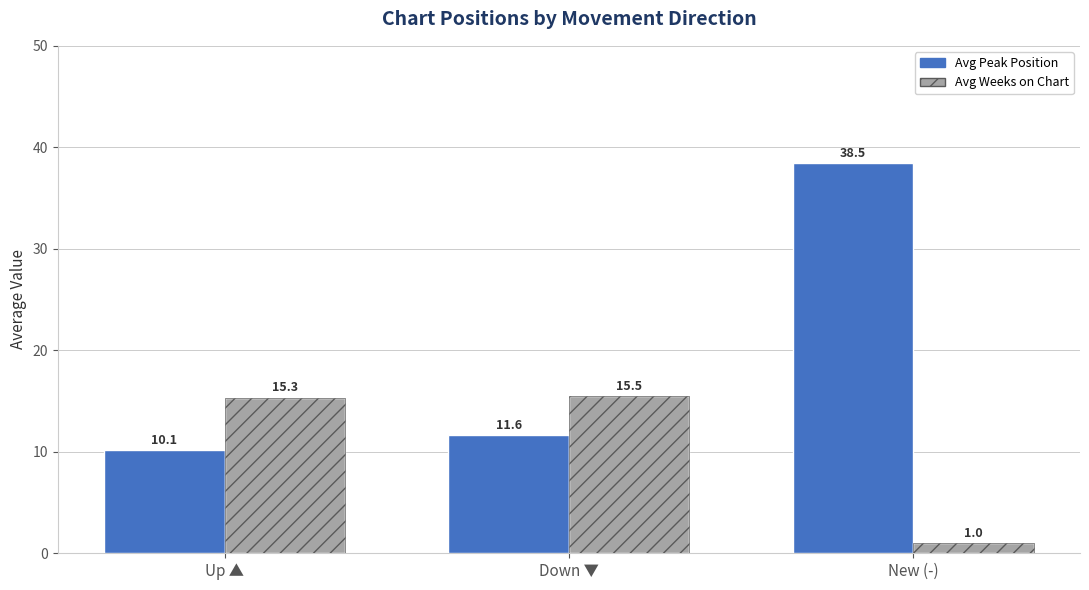

Where does the Avg Weeks on Chart series first go above 15?

Up ▲